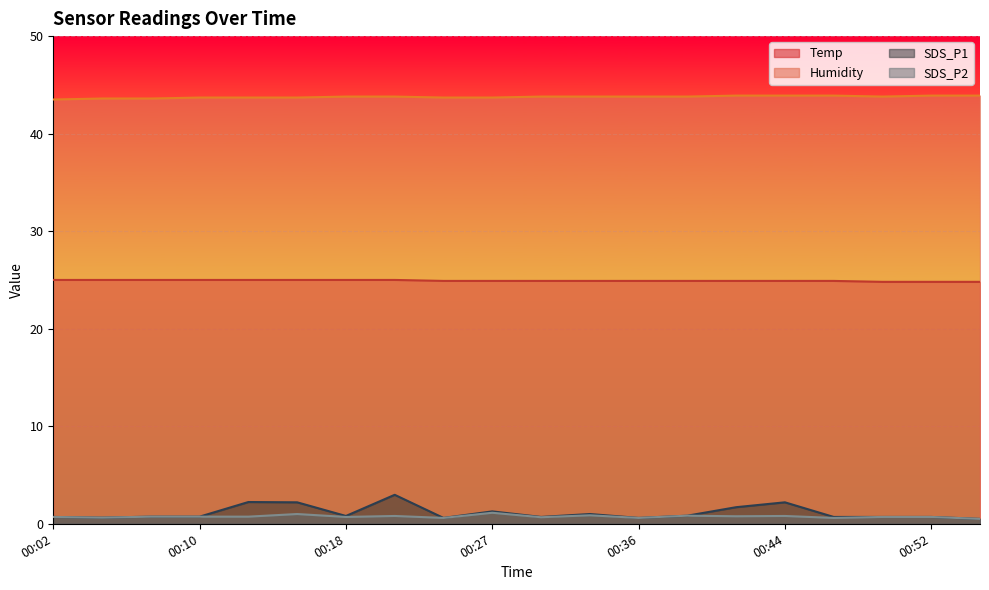

What is the value of the SDS_P1 point at the 8th from the left?

3.0